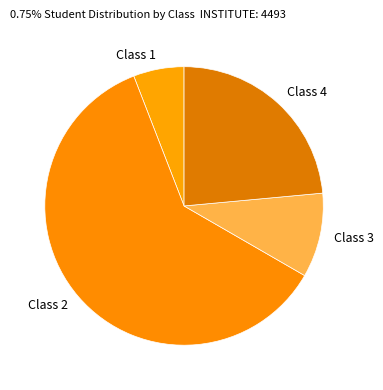

Which slice is the smallest?

Class 1